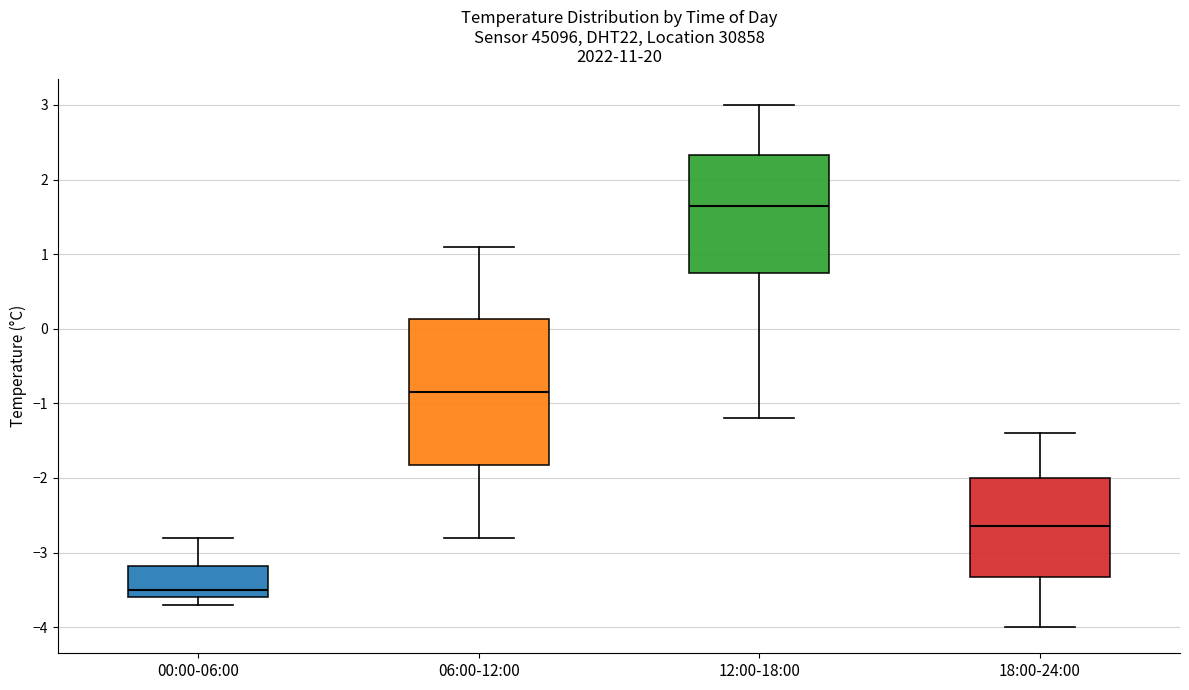

Which box's median line is the highest?

12:00-18:00